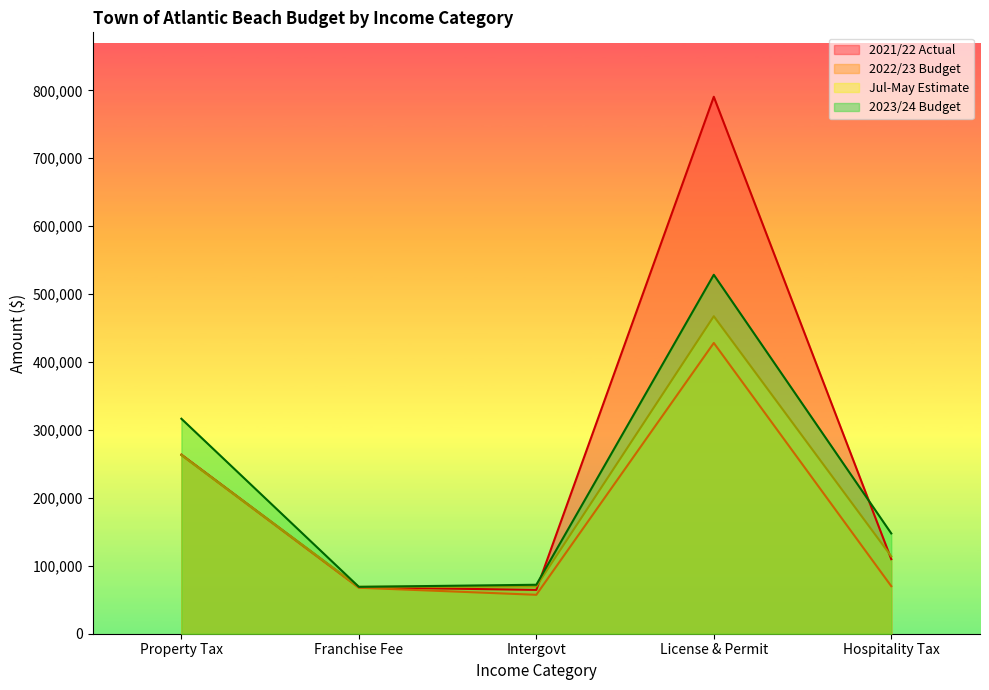

Rank the categories by 2021/22 Actual value from highest to lowest.

License & Permit, Property Tax, Hospitality Tax, Franchise Fee, Intergovt